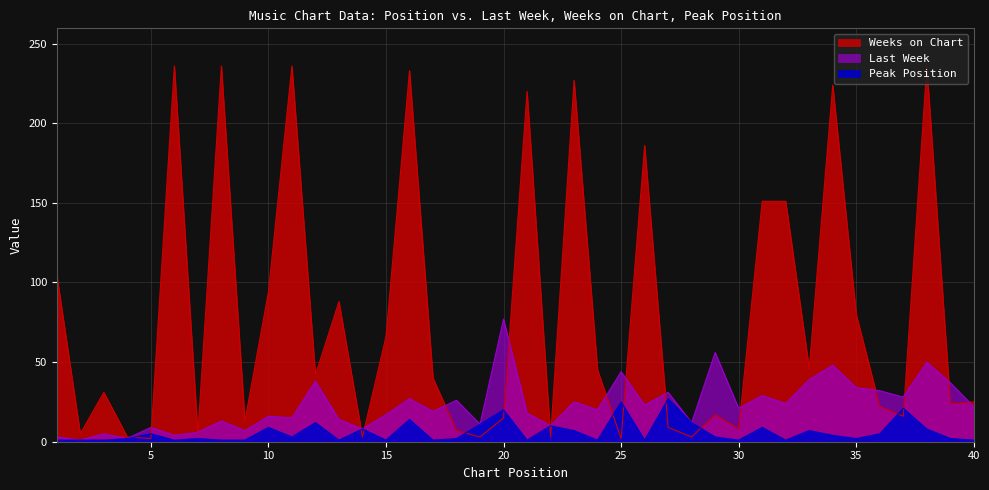

After their last crossing, which series has the higher values: Weeks on Chart or Peak Position?

Weeks on Chart